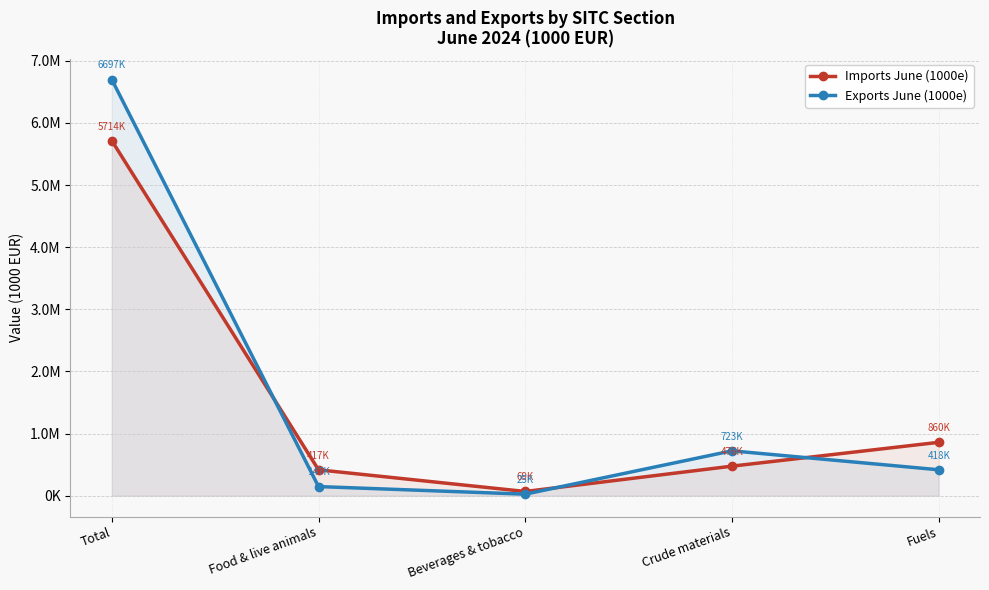

How many interior local valleys does the Exports June (1000e) series have?

1